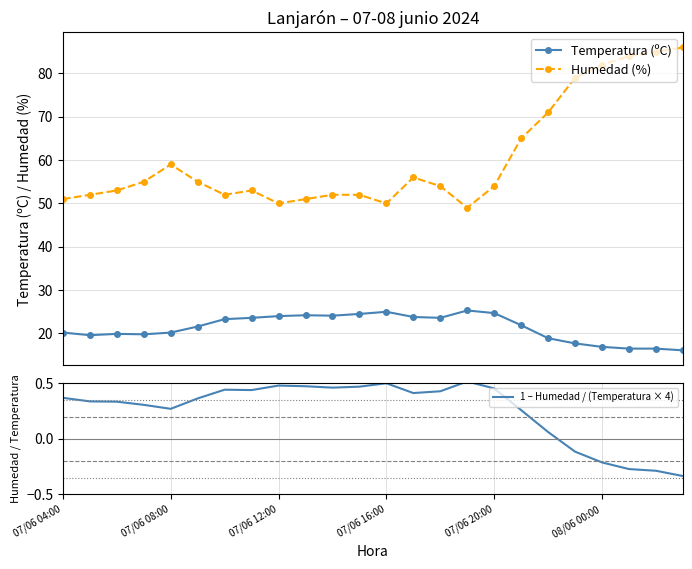

True or false: Temperatura (ºC) and Humedad (%) cross at least once.

False